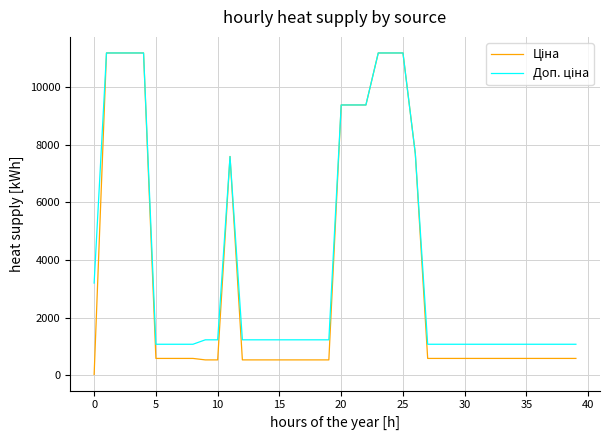

What is the maximum value shown in the chart?

11188.2